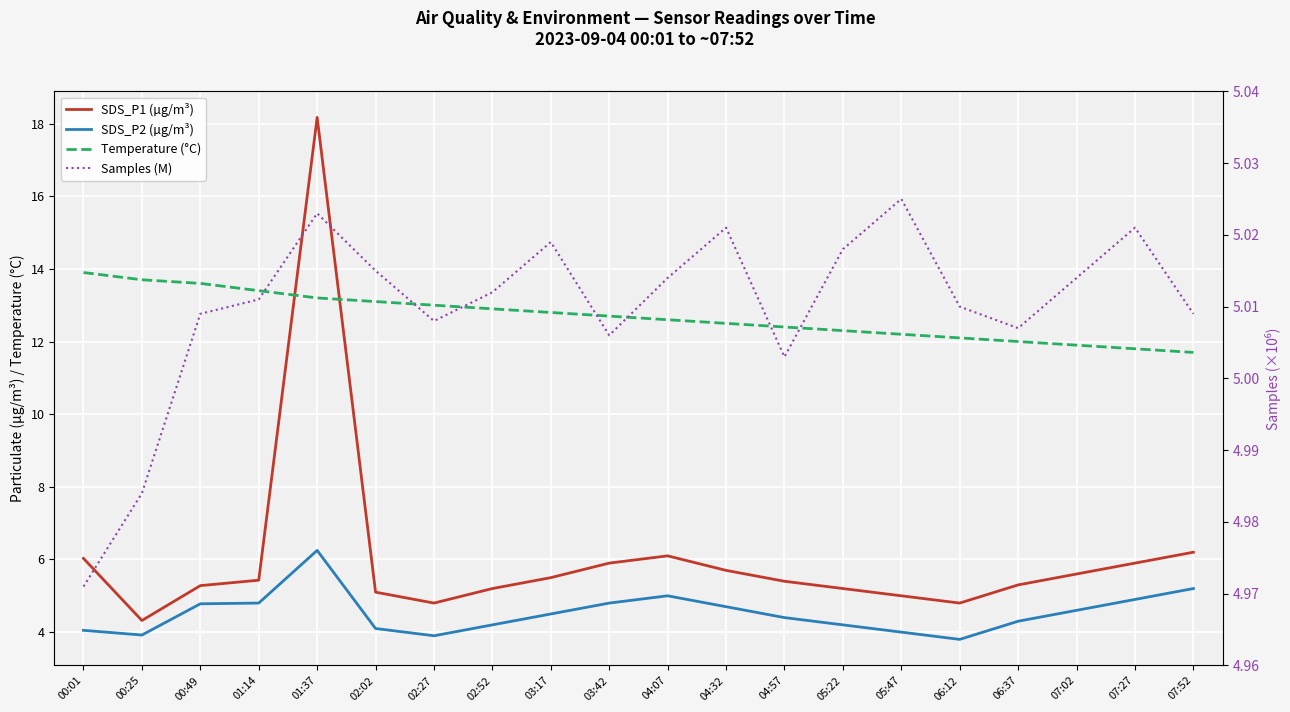

Does the chart display data point markers on the line(s)?

No